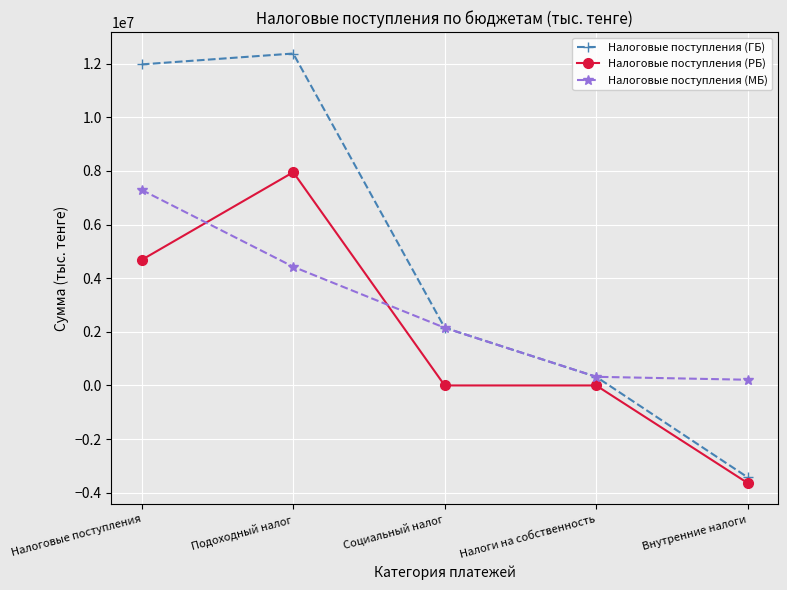

At how many categories does at least one series exceed 8359726?

2